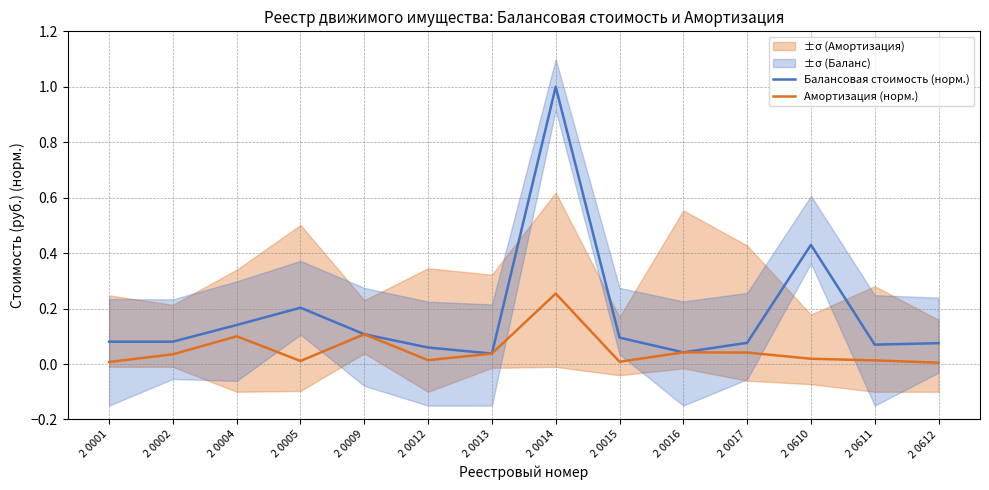

The value of Амортизация (норм.) at 2 0004 is 0.1. True or false?

True